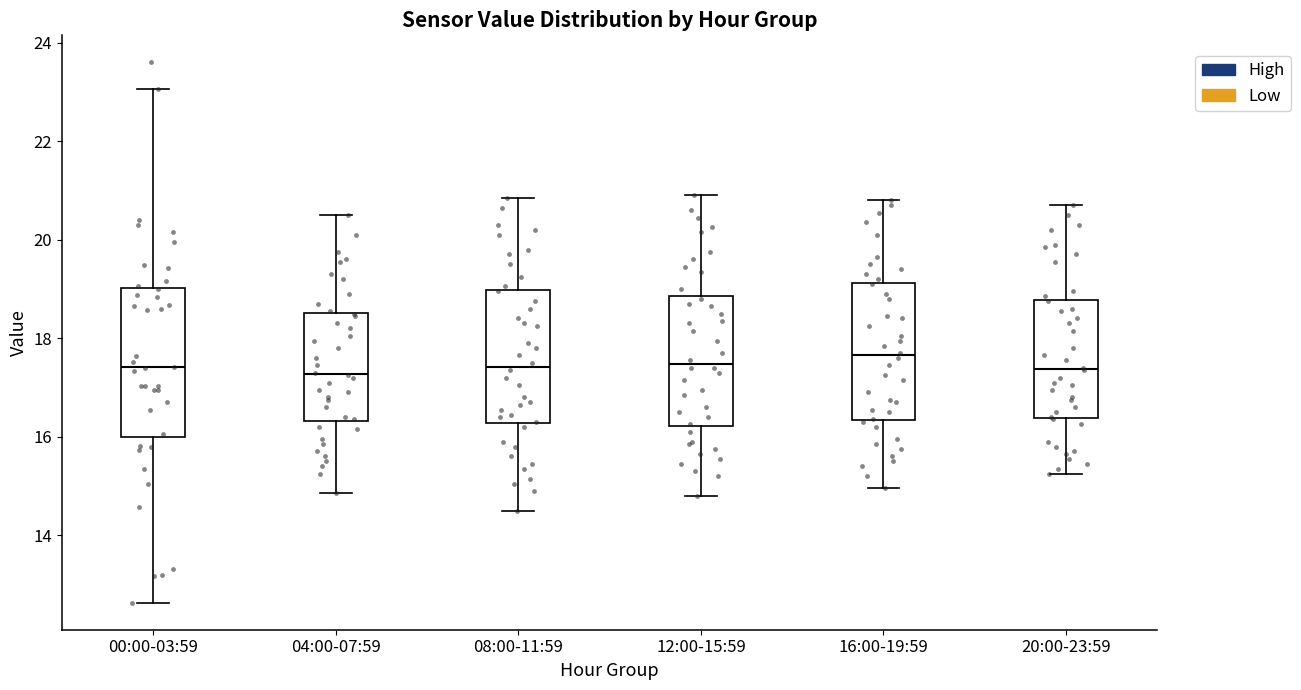

Comparing the boxes themselves (not the whiskers), which one is the tallest?

00:00-03:59